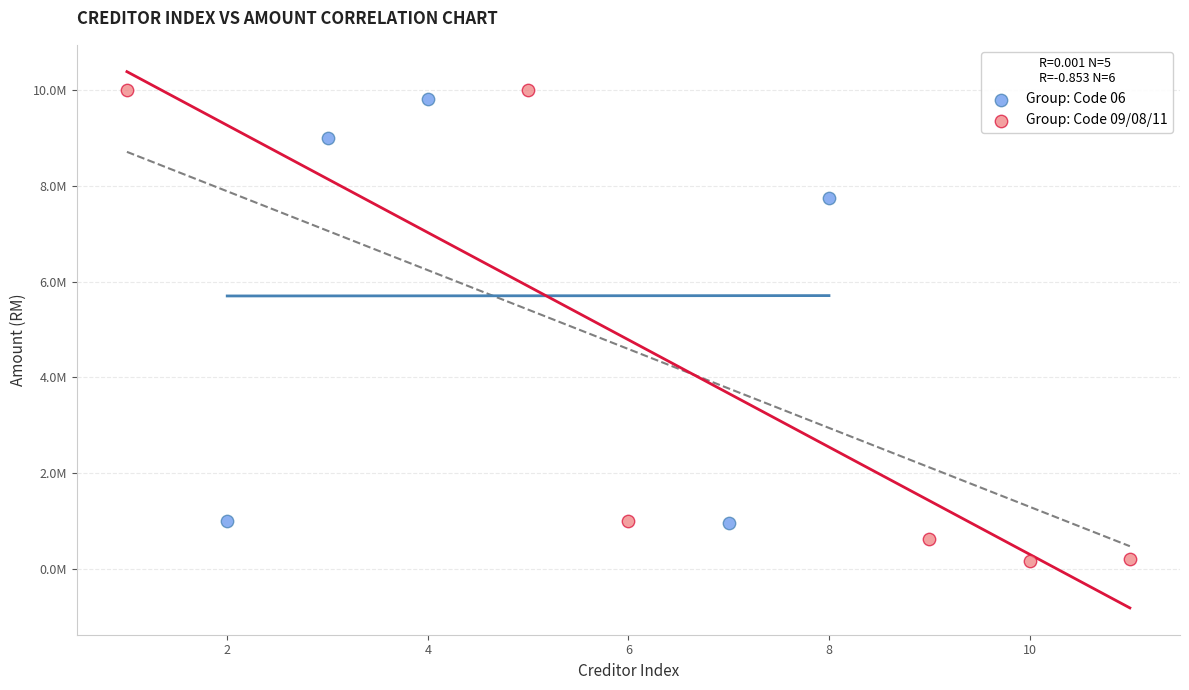

What are all the series names shown in the legend?

Group: Code 06, Group: Code 09/08/11